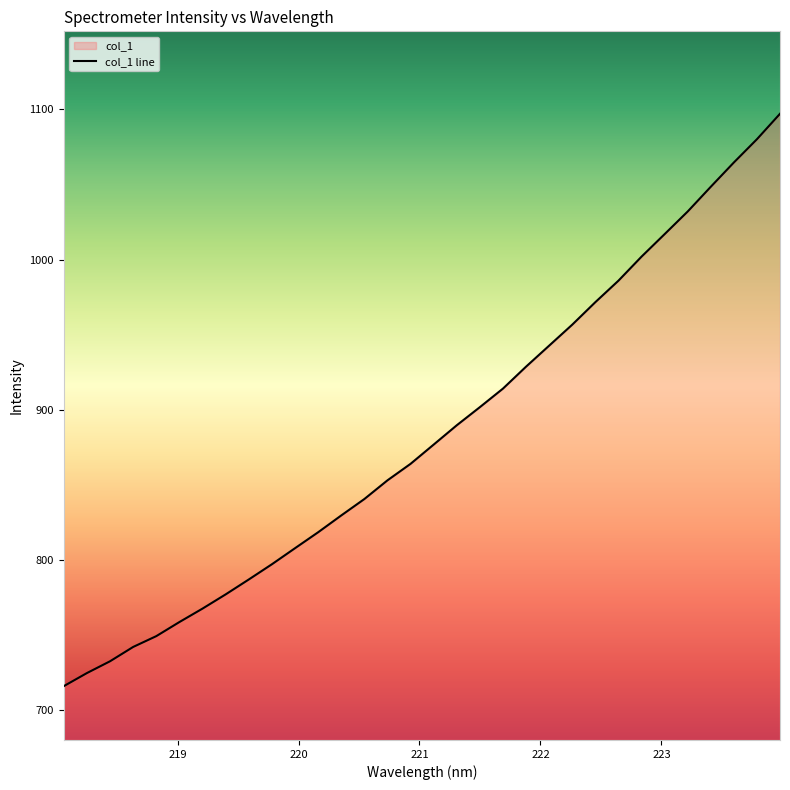

What is the maximum value shown in the chart?

1097.0